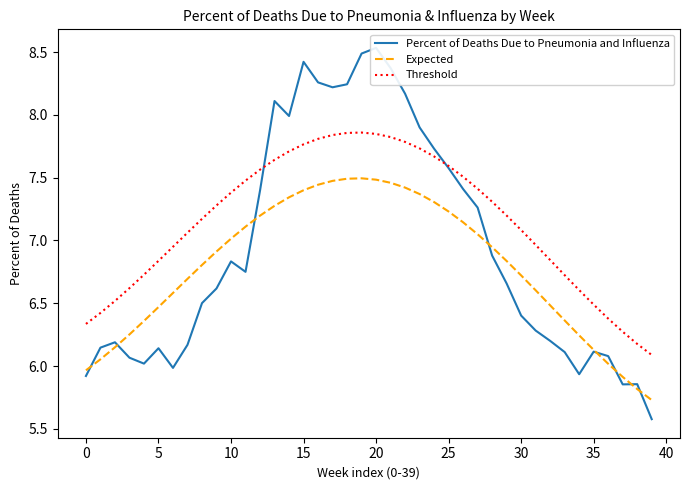

True or false: Threshold and Expected intersect in this chart.

False